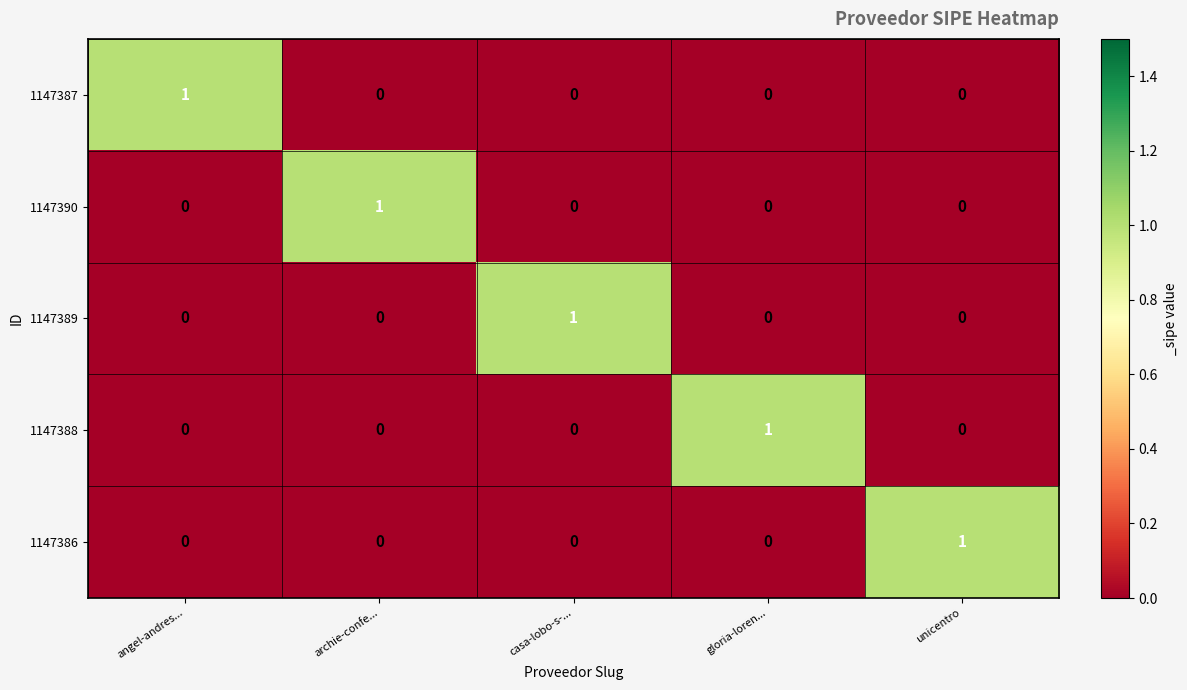

Count the number of categories in the chart.

5